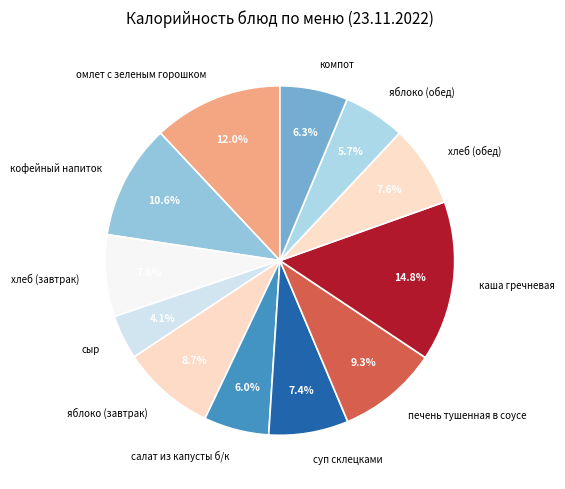

Is there any slice that represents more than half of the pie?

No